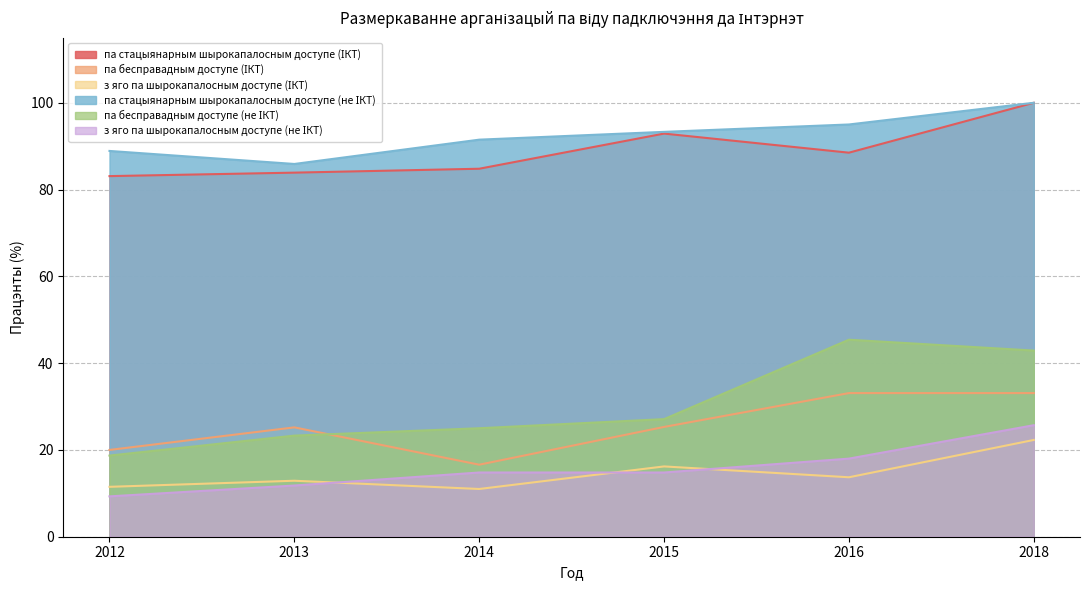

How many interior local valleys does the па стацыянарным шырокапалосным доступе (не ІКТ) series have?

1